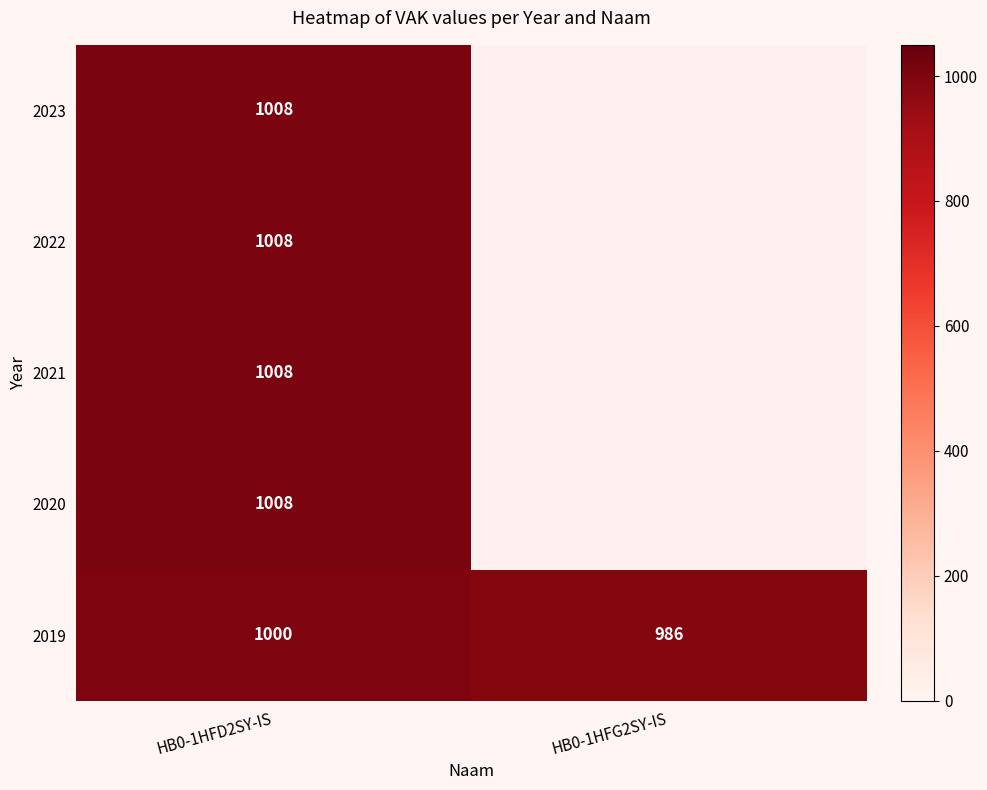

Is the value of 2023 at HB0-1HFD2SY-IS greater than the value of 2019 at HB0-1HFG2SY-IS?

Yes